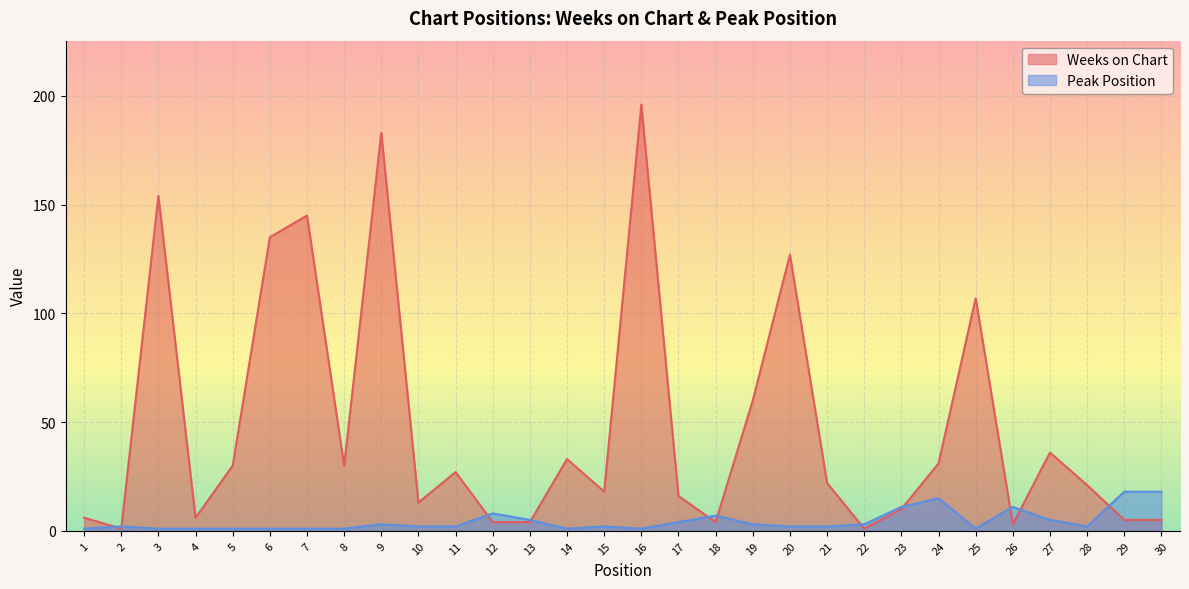

Reading left to right, extract all data points from this chart.

Weeks on Chart: 6	1	154	6	30	135	145	30	183	13	27	4	4	33	18	196	16	4	60	127	22	1	10	31	107	3	36	21	5	5
Peak Position: 1	2	1	1	1	1	1	1	3	2	2	8	5	1	2	1	4	7	3	2	2	3	11	15	1	11	5	2	18	18